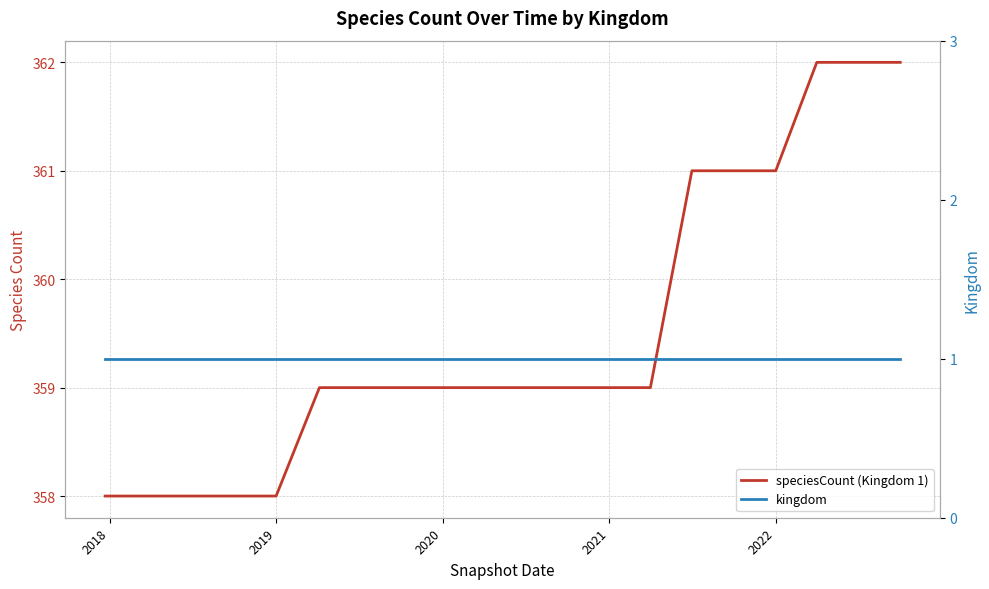

Is the value of kingdom at 16 greater than the value of speciesCount (Kingdom 1) at 11?

No